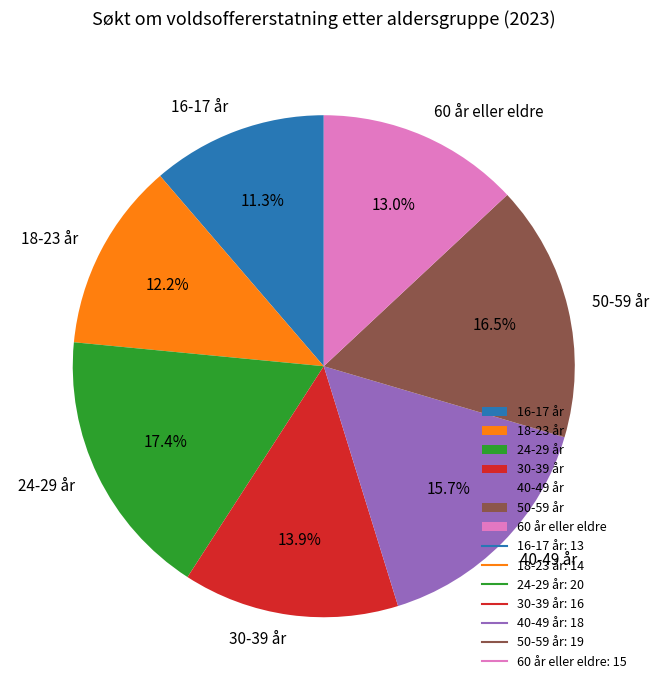

Which category has the biggest portion of the pie?

24-29 år